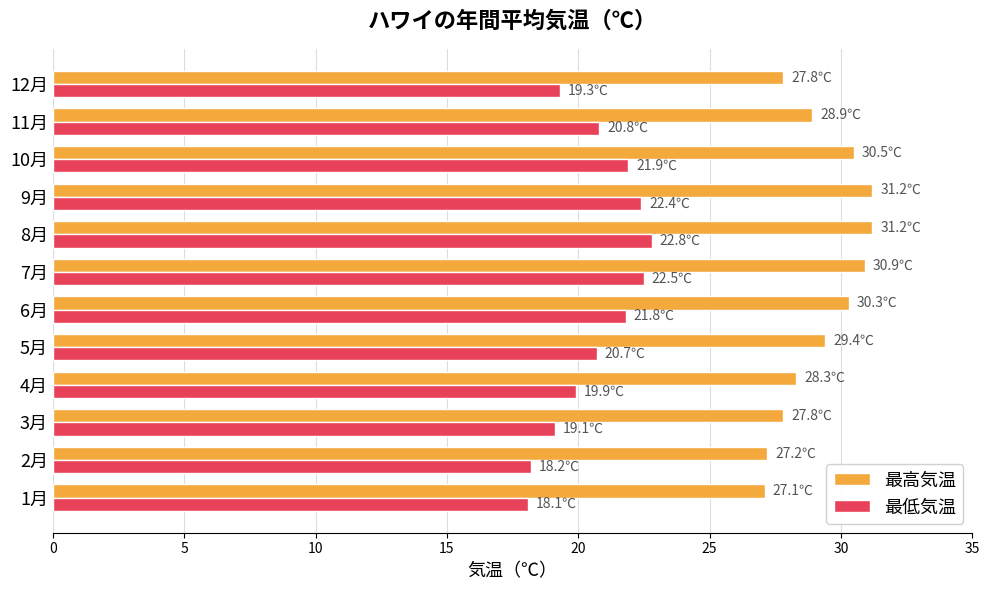

List the series in order of their overall mean, lowest first.

最低気温, 最高気温